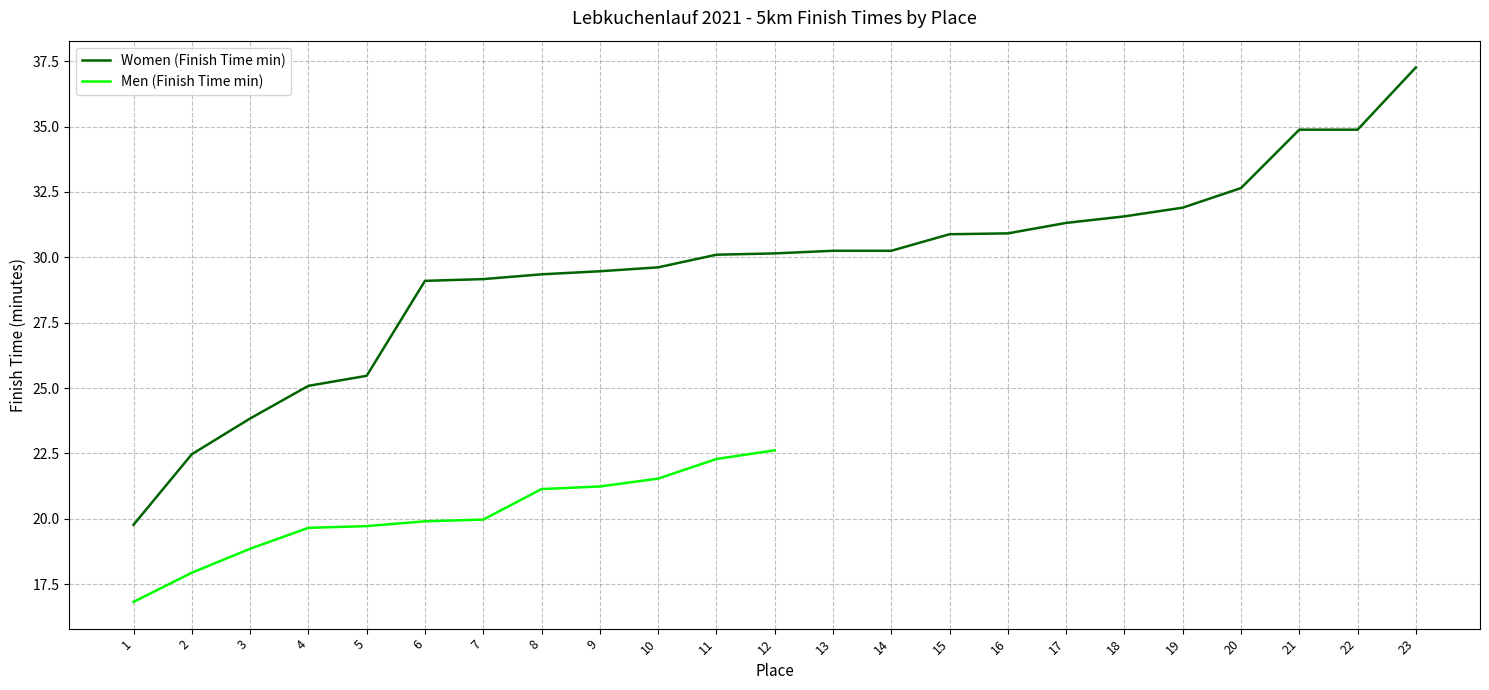

Between 19 and 5, which is larger?

19